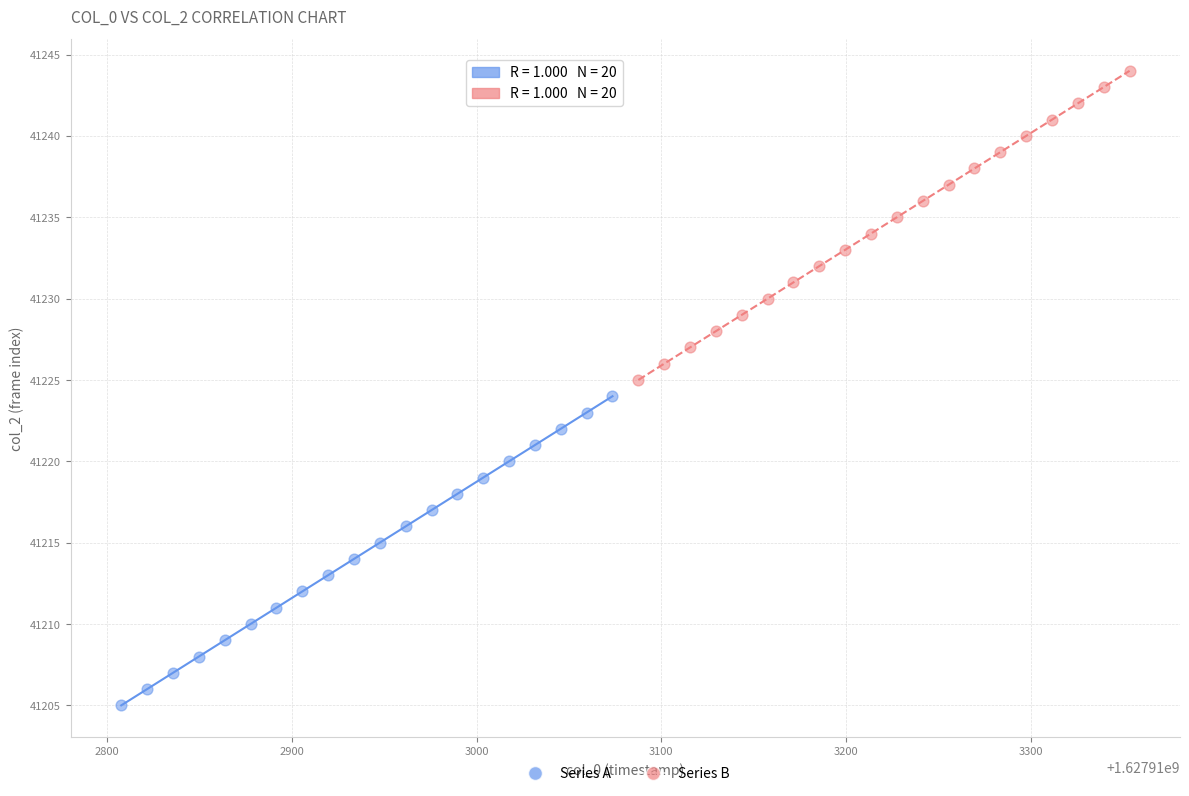

What are all the series names shown in the legend?

Series A, Series B